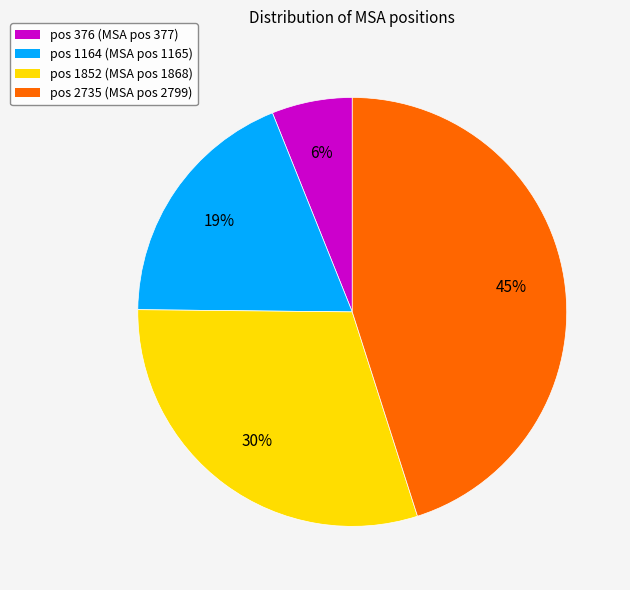

Is there any slice that represents more than half of the pie?

No